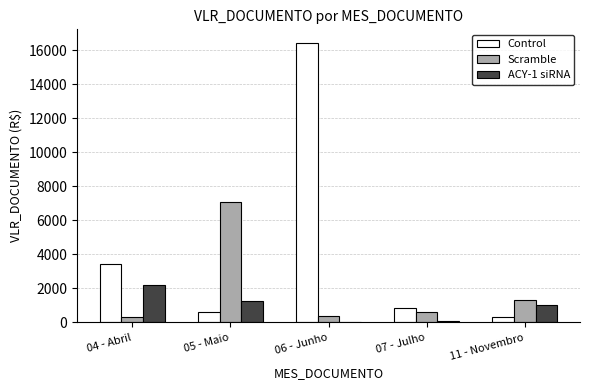

Is it true that Control equals 585.6 at 05 - Maio?

True